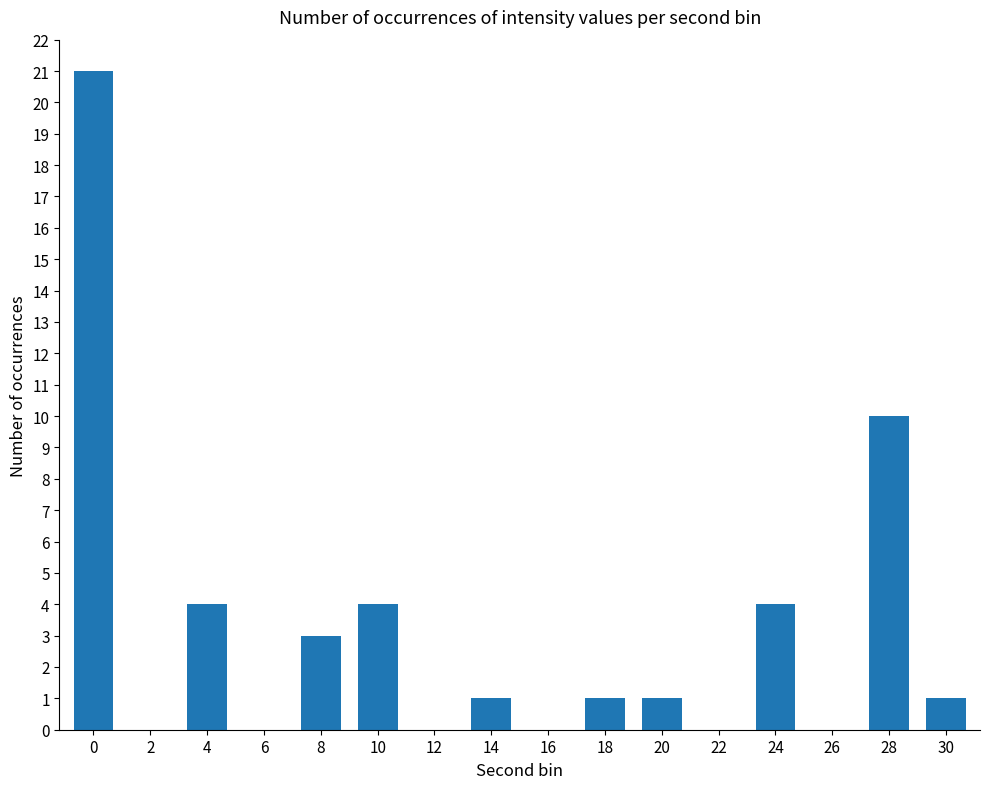

What is the difference between the values at 16 and 24?

4